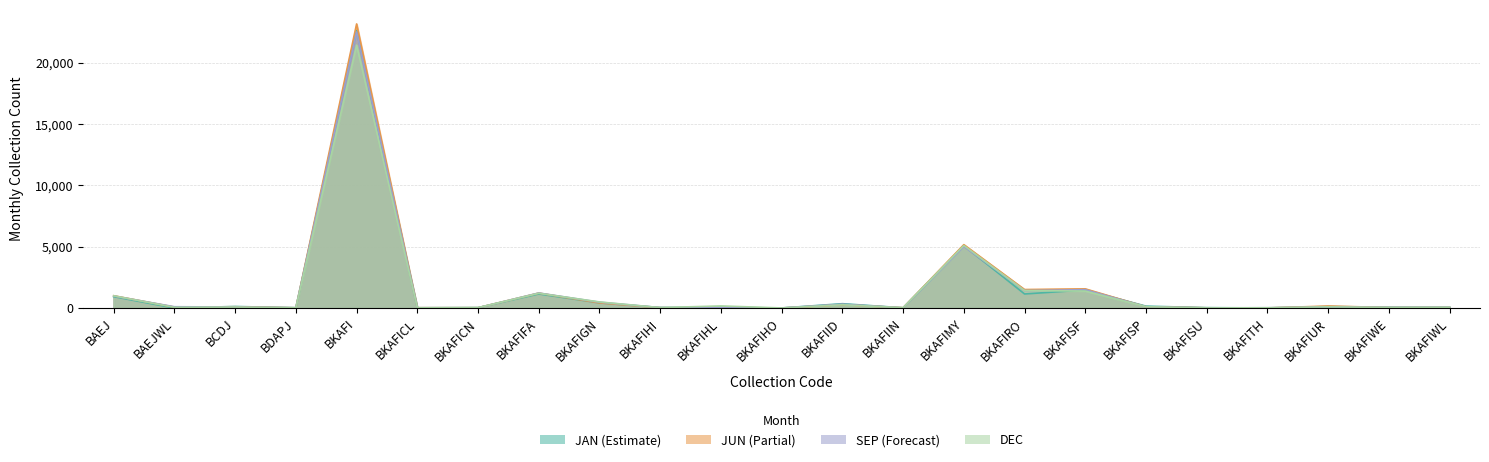

How many distinct data groups are displayed?

4